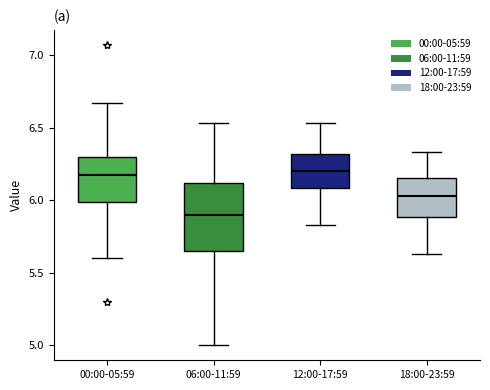

Reading left to right, transcribe this box plot: for each box, give where its median line is, the range the box spans, and where its two whiskers end, as read against the y-axis. The values are not printed on the chart, so give them approximately, as read against the axis.

00:00-05:59: median 6.15, box 6.00 to 6.30, whiskers 5.60 to 6.65
06:00-11:59: median 5.90, box 5.65 to 6.10, whiskers 5.00 to 6.55
12:00-17:59: median 6.20, box 6.10 to 6.30, whiskers 5.85 to 6.55
18:00-23:59: median 6.05, box 5.90 to 6.15, whiskers 5.65 to 6.35